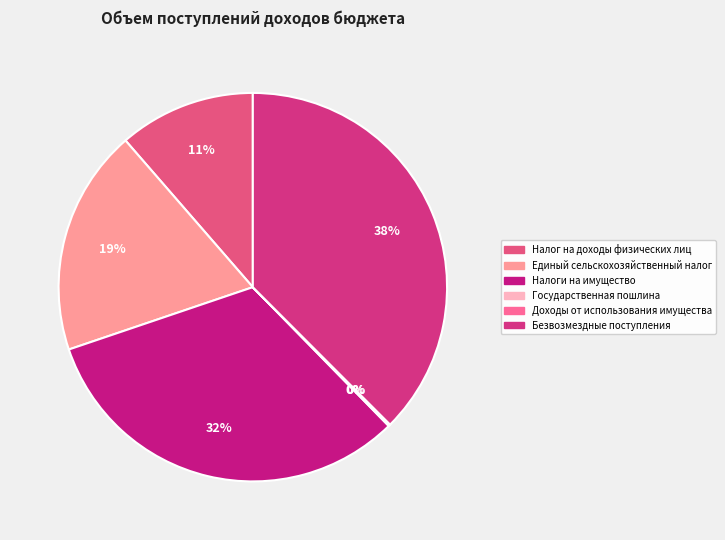

Is it true that Единый сельскохозяйственный налог is 27% of the pie?

False